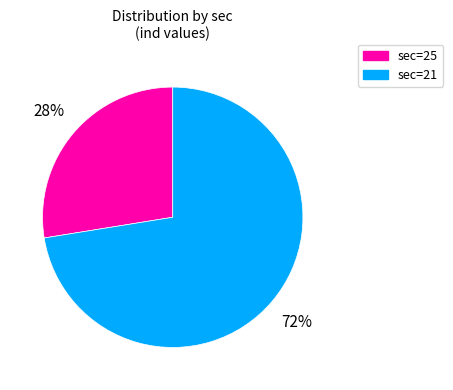

What percentage is the sec=25 slice, to the nearest percent?

28%